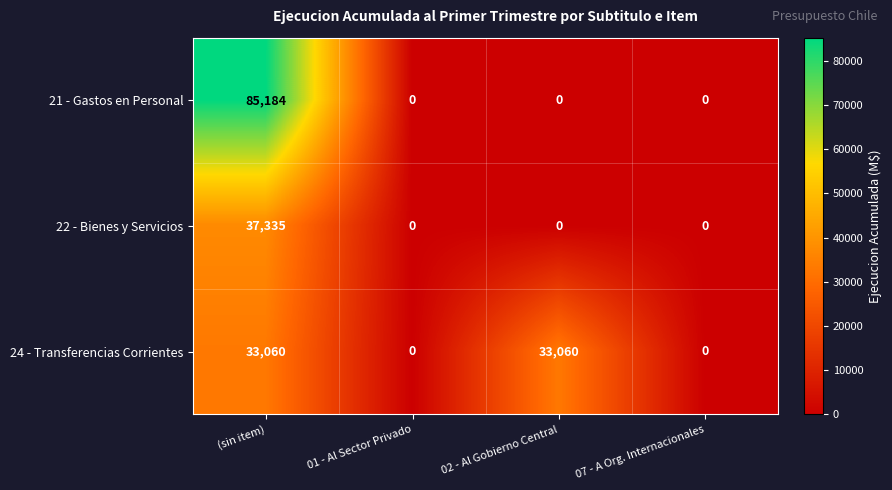

True or false: 22 - Bienes y Servicios has a value of 0 at 01 - Al Sector Privado.

True